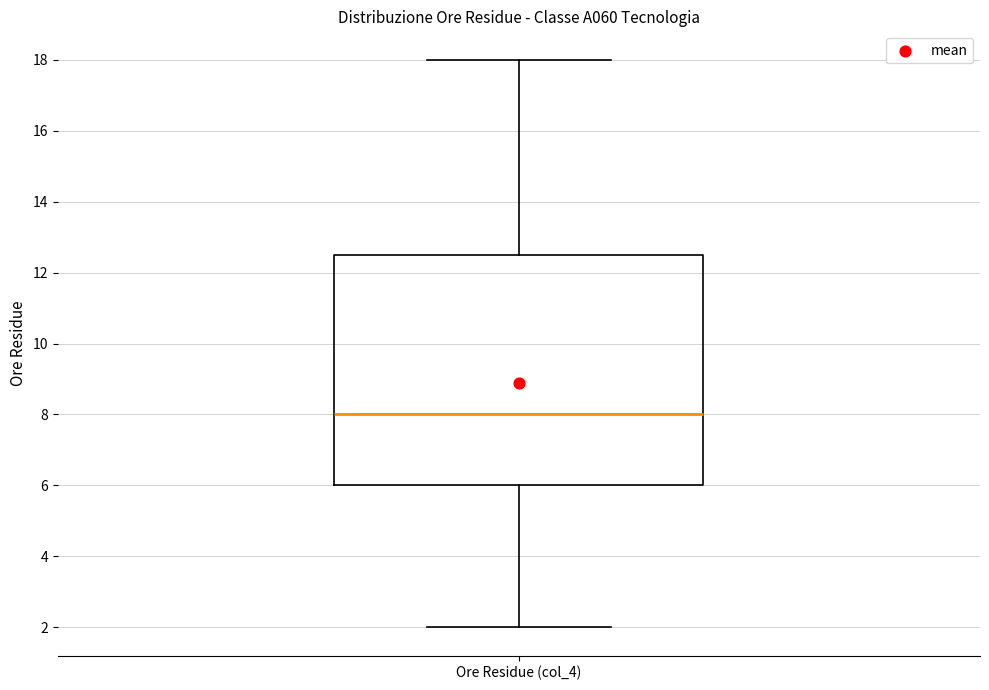

Where is the upper edge of the box for Ore Residue (col_4) on the y-axis? The values are not printed on the chart, so give them approximately, as read against the axis.

12.6